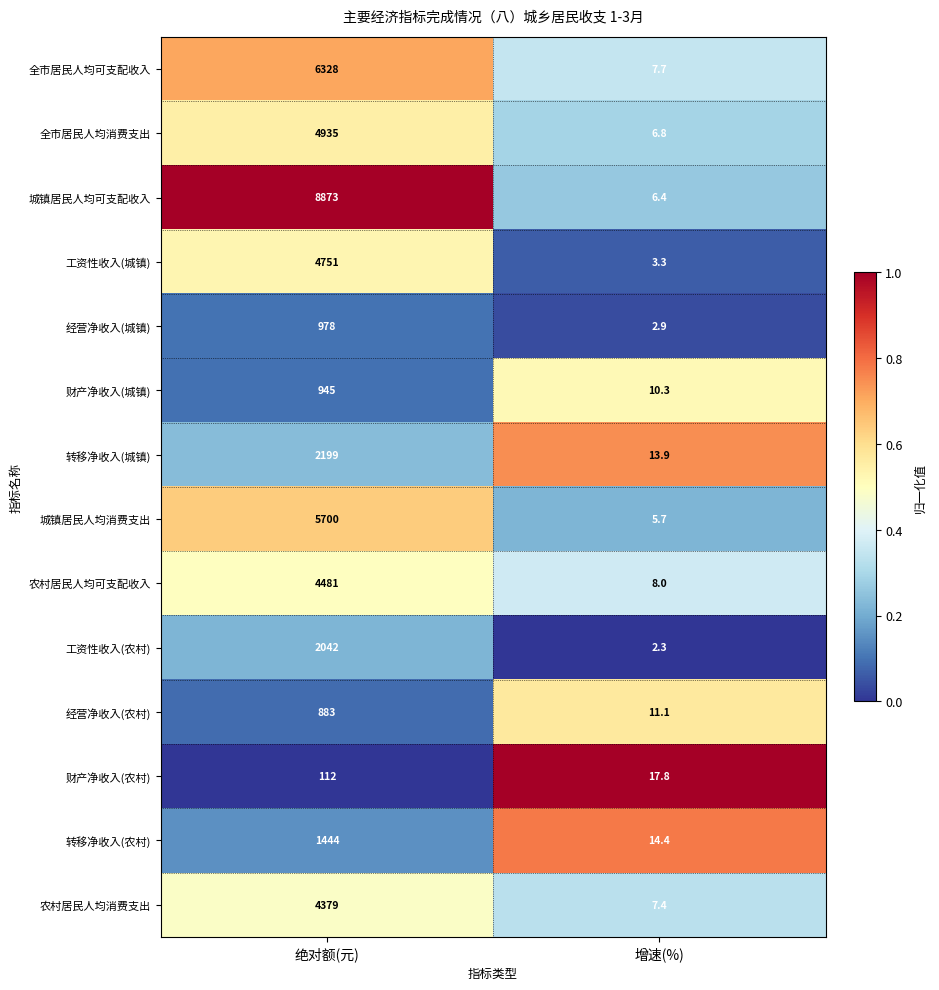

Reading left to right, transcribe all the data shown in this chart.

全市居民人均可支配收入: 6328.0	7.7
全市居民人均消费支出: 4935.0	6.8
城镇居民人均可支配收入: 8873.0	6.4
工资性收入(城镇): 4751.0	3.3
经营净收入(城镇): 978.0	2.9
财产净收入(城镇): 945.0	10.3
转移净收入(城镇): 2199.0	13.9
城镇居民人均消费支出: 5700.0	5.7
农村居民人均可支配收入: 4481.0	8.0
工资性收入(农村): 2042.0	2.3
经营净收入(农村): 883.0	11.1
财产净收入(农村): 112.0	17.8
转移净收入(农村): 1444.0	14.4
农村居民人均消费支出: 4379.0	7.4